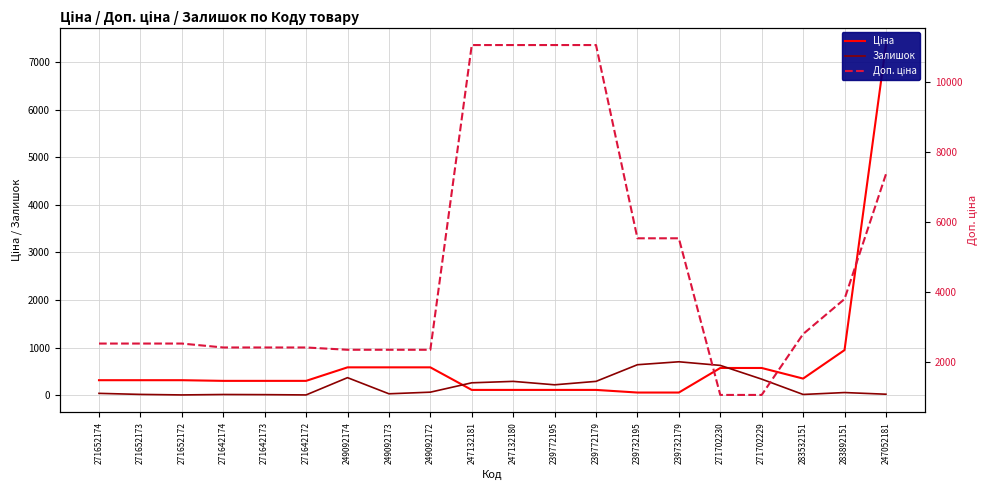

Between 271652173 and 283532151, which is larger?

283532151